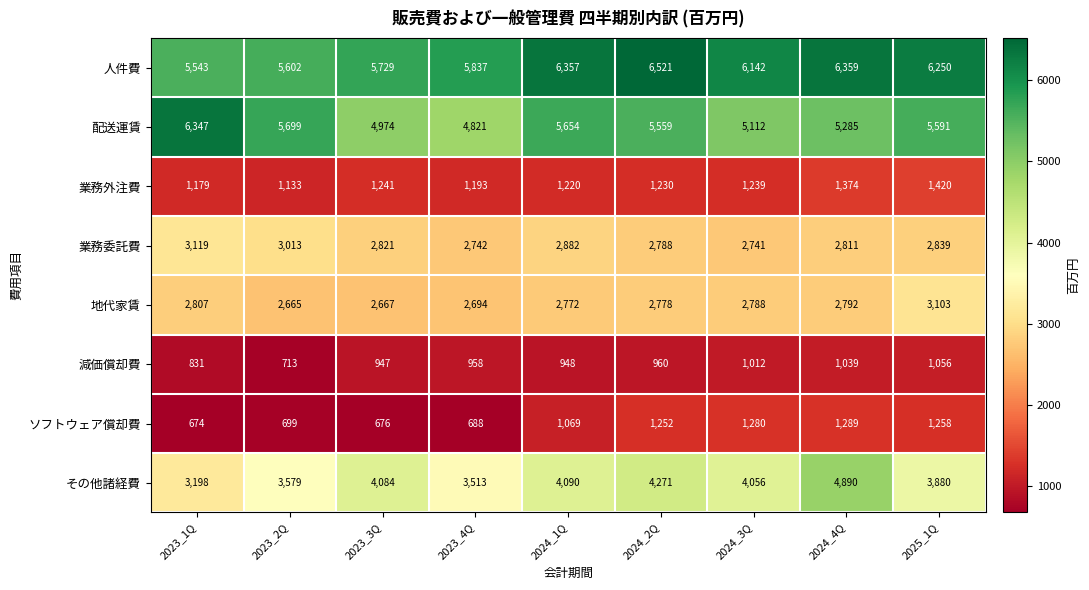

At which label is 地代家賃 closest to 2884?

2023_1Q